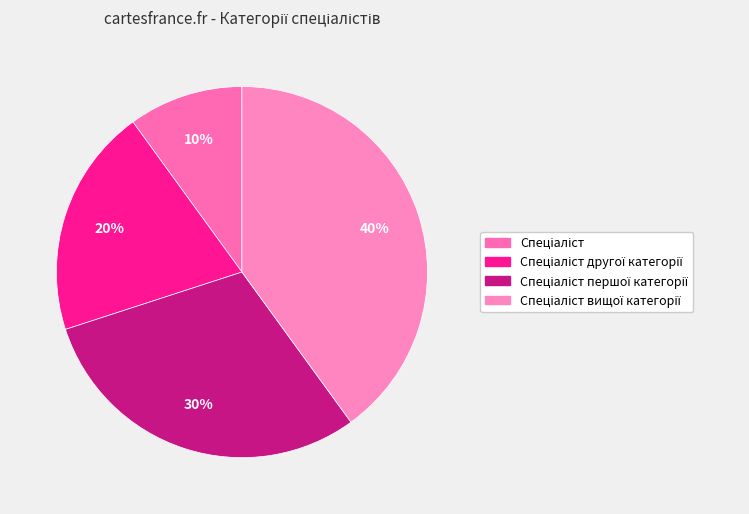

What is the largest slice in the pie chart?

Спеціаліст вищої категорії